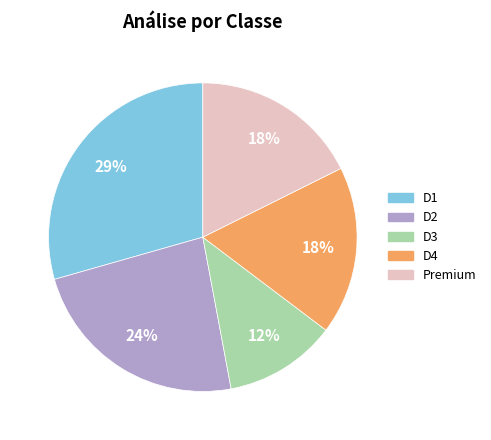

What percentage is the D1 slice, to the nearest percent?

29%